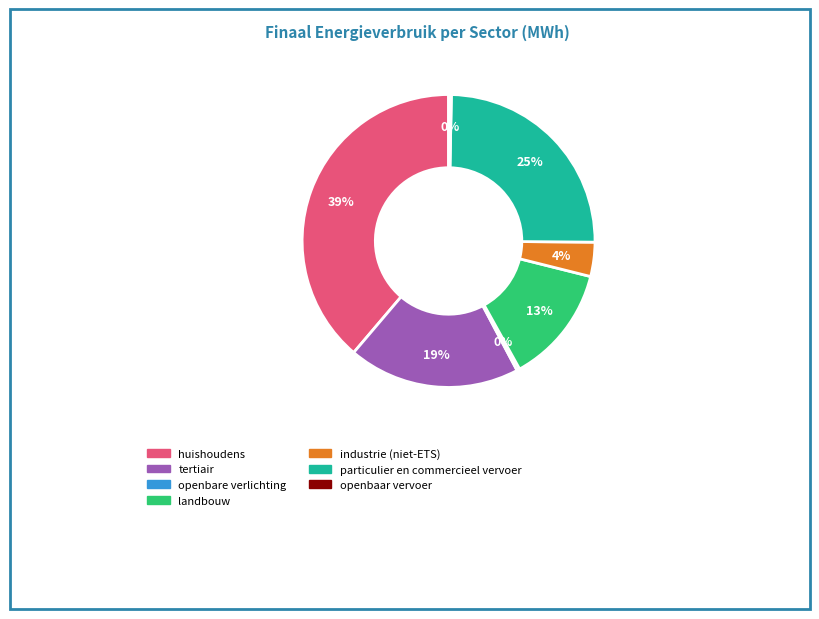

What is the largest slice in the pie chart?

huishoudens